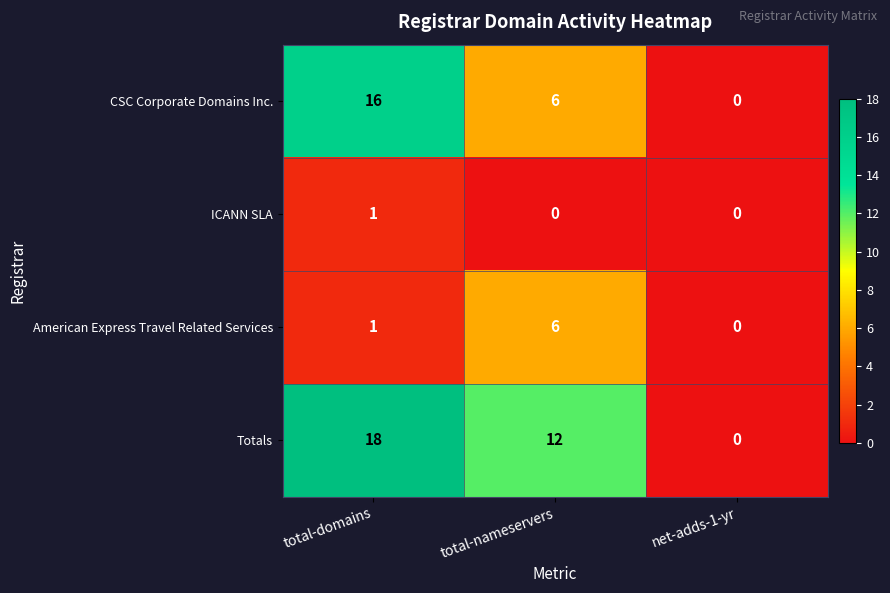

What is the total value across all series at total-nameservers?

24